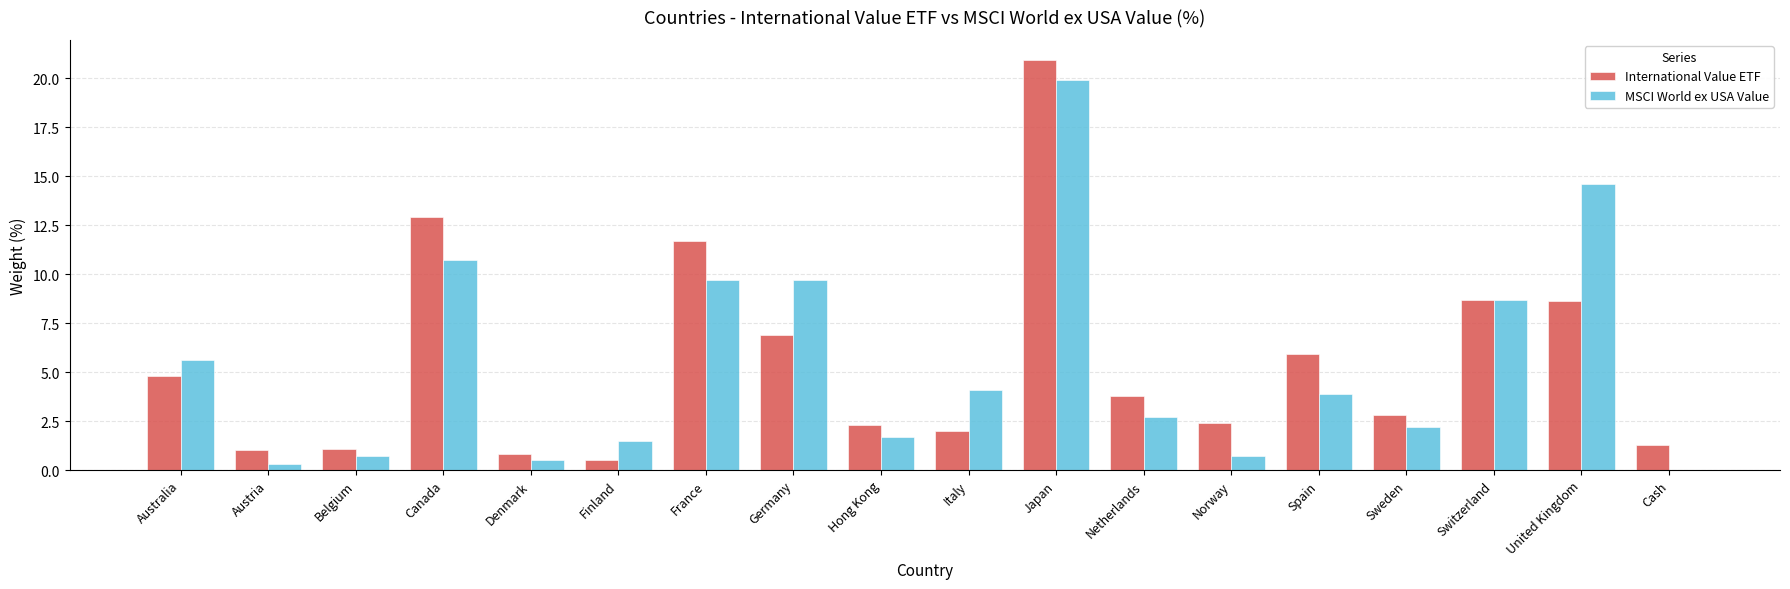

The International Value ETF series shows 2.2 at Cash. True or false?

False